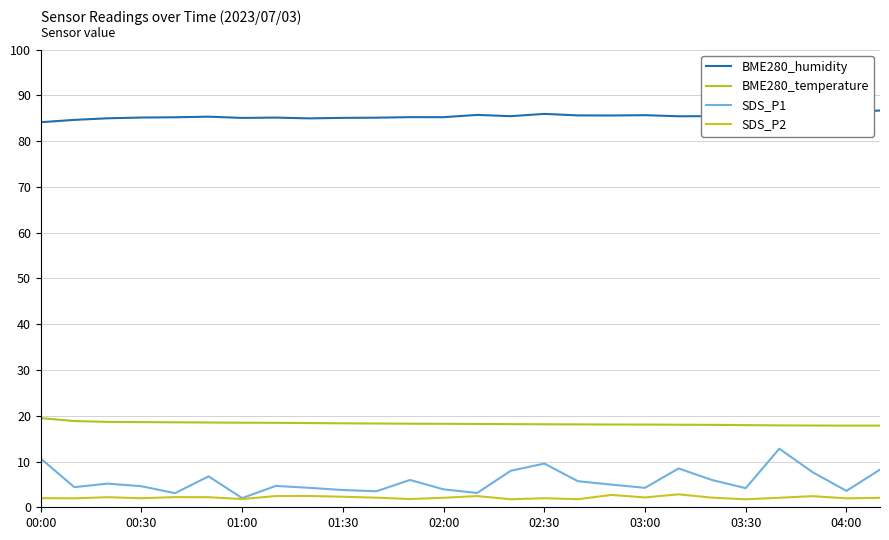

In SDS_P2, how many points are higher than both neighbors (excluding endpoints)?

8